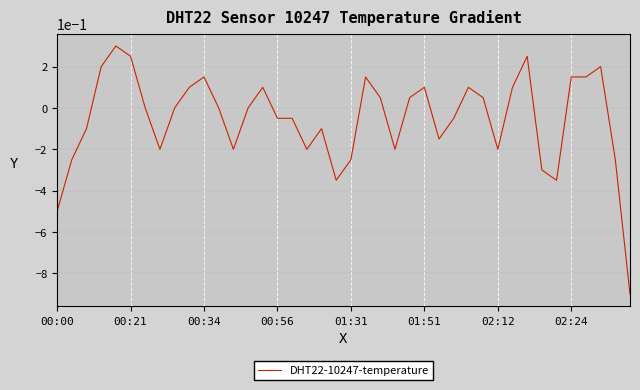

What is the difference between the maximum and minimum values?

1.2